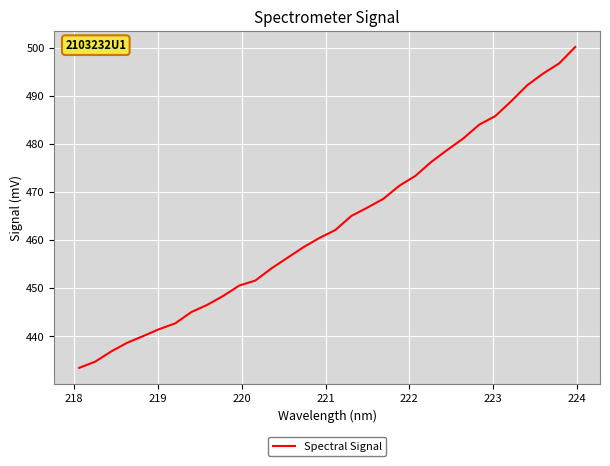

True or false: there are more than 0 points higher than both neighbors.

False